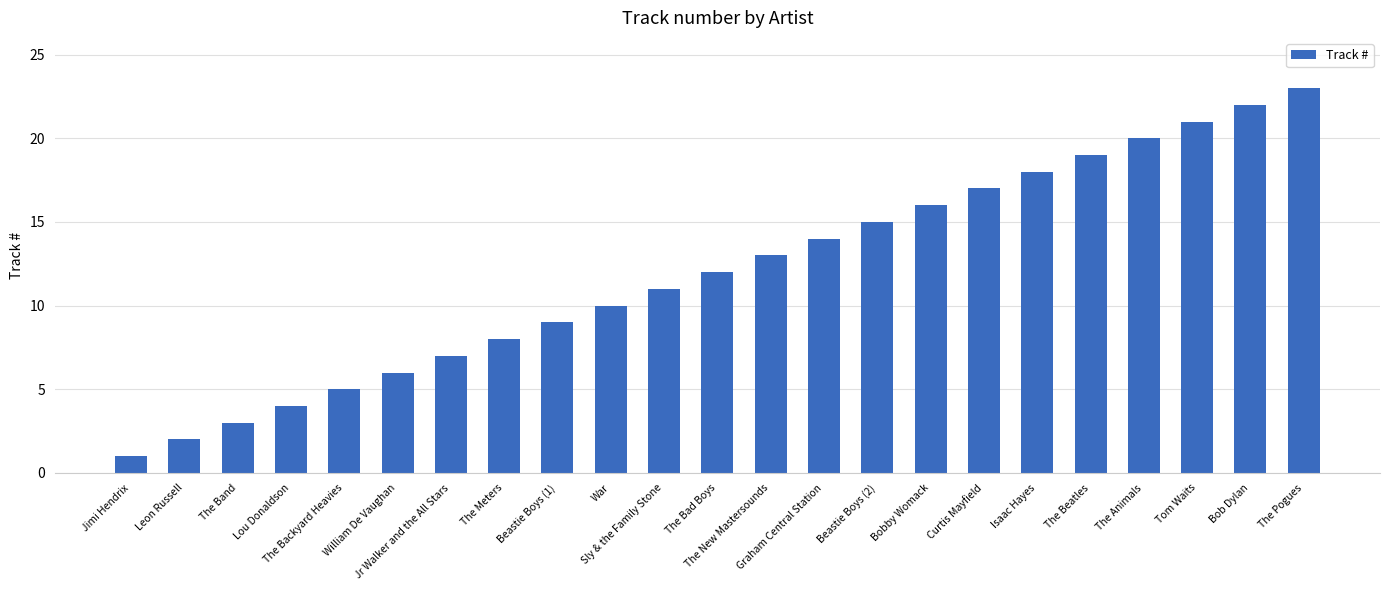

Reading right to left, what are all the values shown in this chart?

23	22	21	20	19	18	17	16	15	14	13	12	11	10	9	8	7	6	5	4	3	2	1